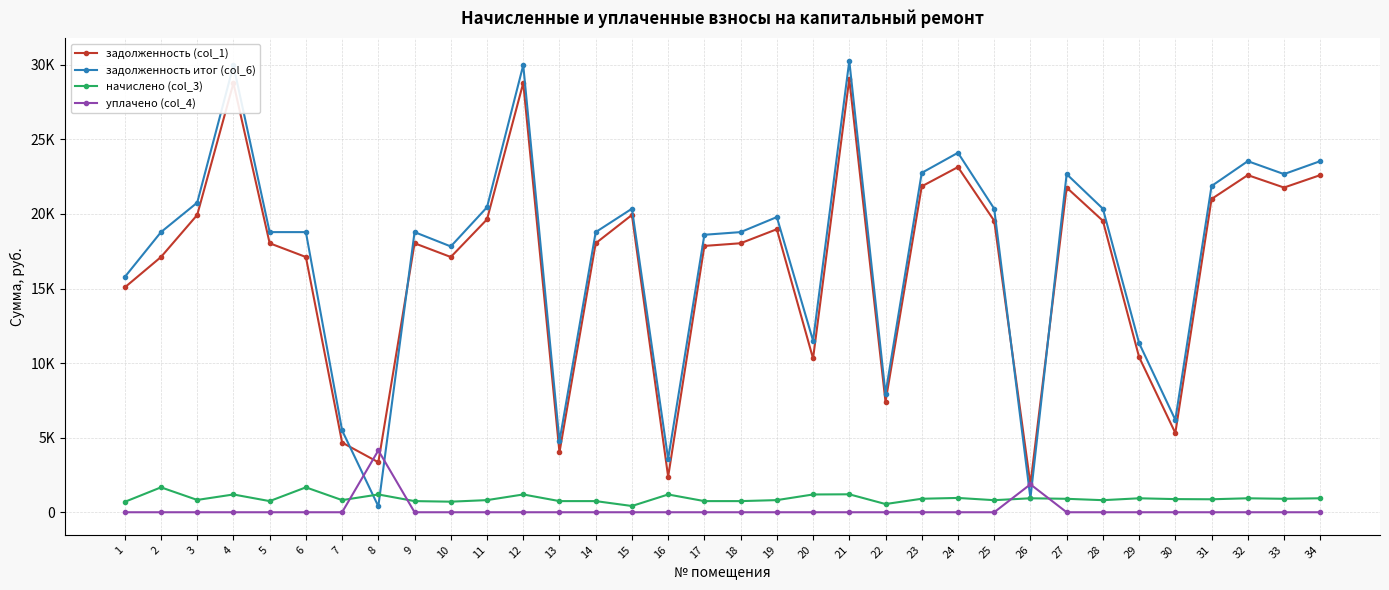

What are all the series names shown in the legend?

задолженность (col_1), задолженность итог (col_6), начислено (col_3), уплачено (col_4)